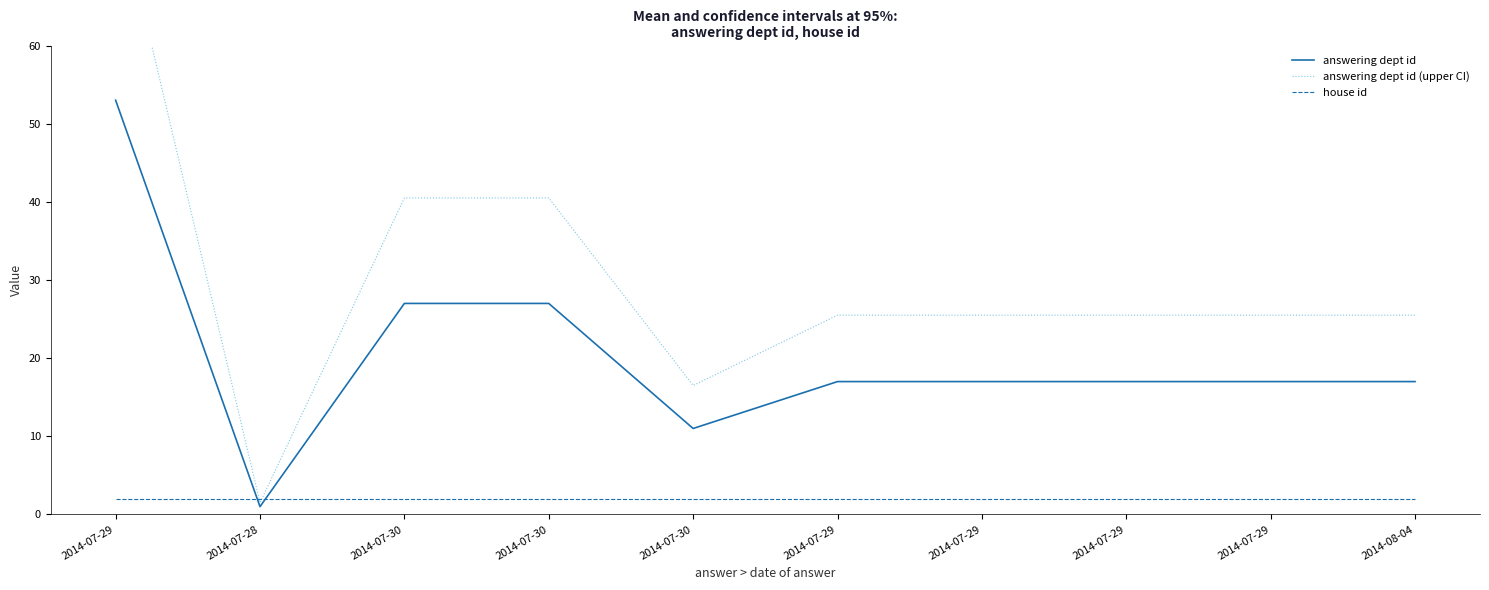

What is the value of the house id point at the 5th from the left?

2.0